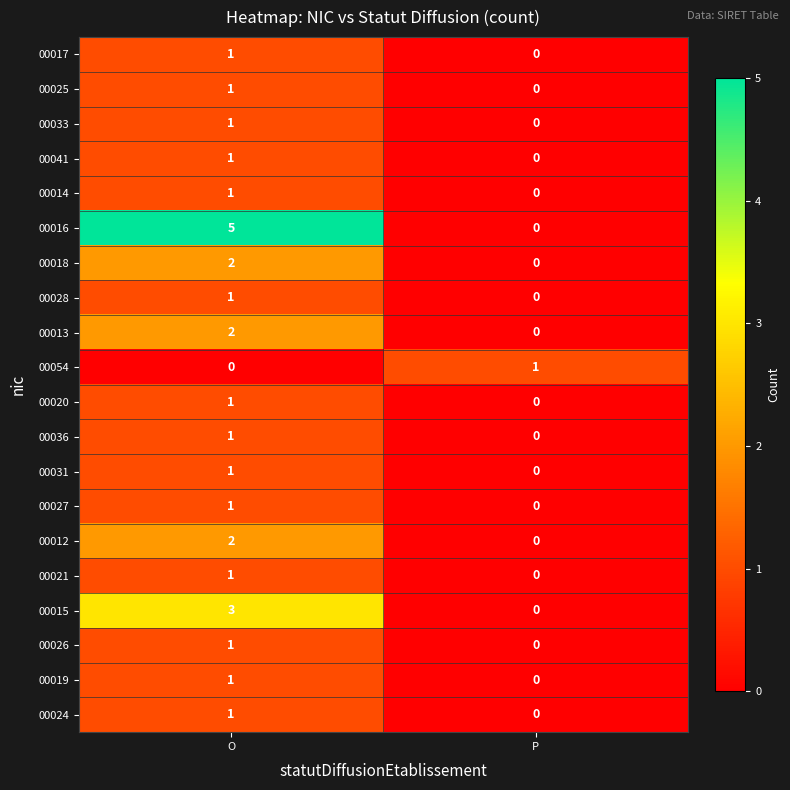

What is the difference between the highest and lowest values at O?

5